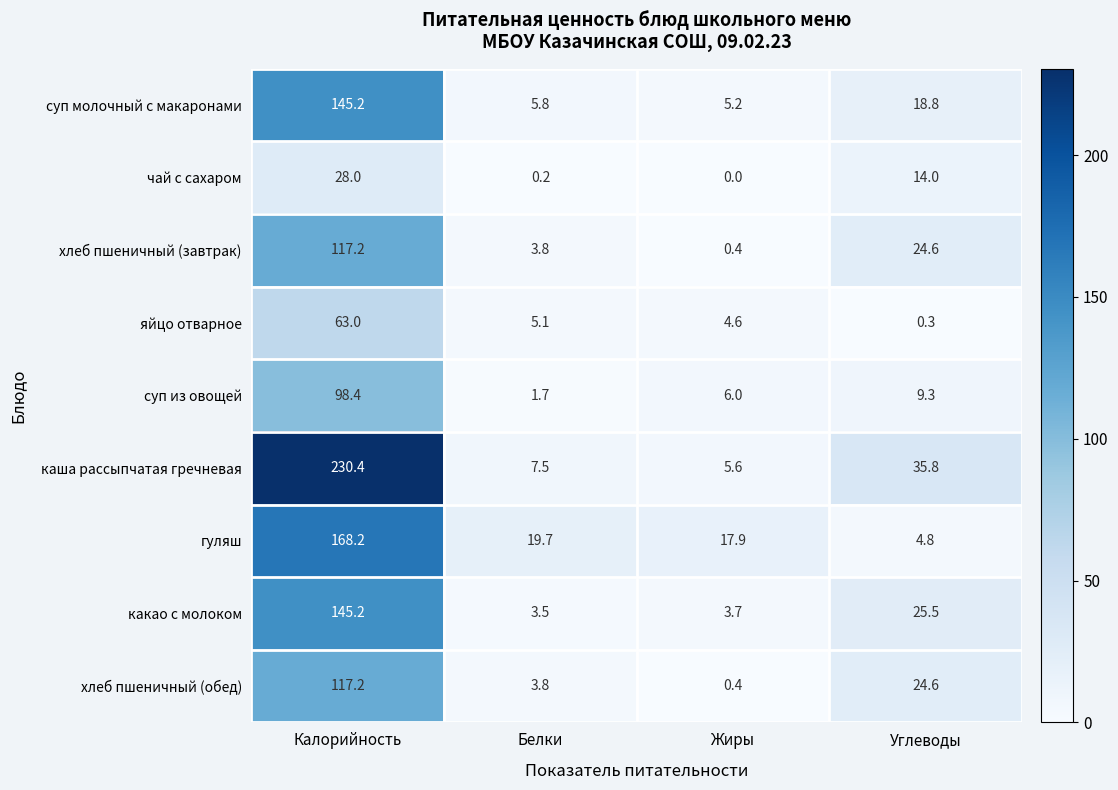

What is the difference between the maximum and minimum values in the суп из овощей series?

96.7